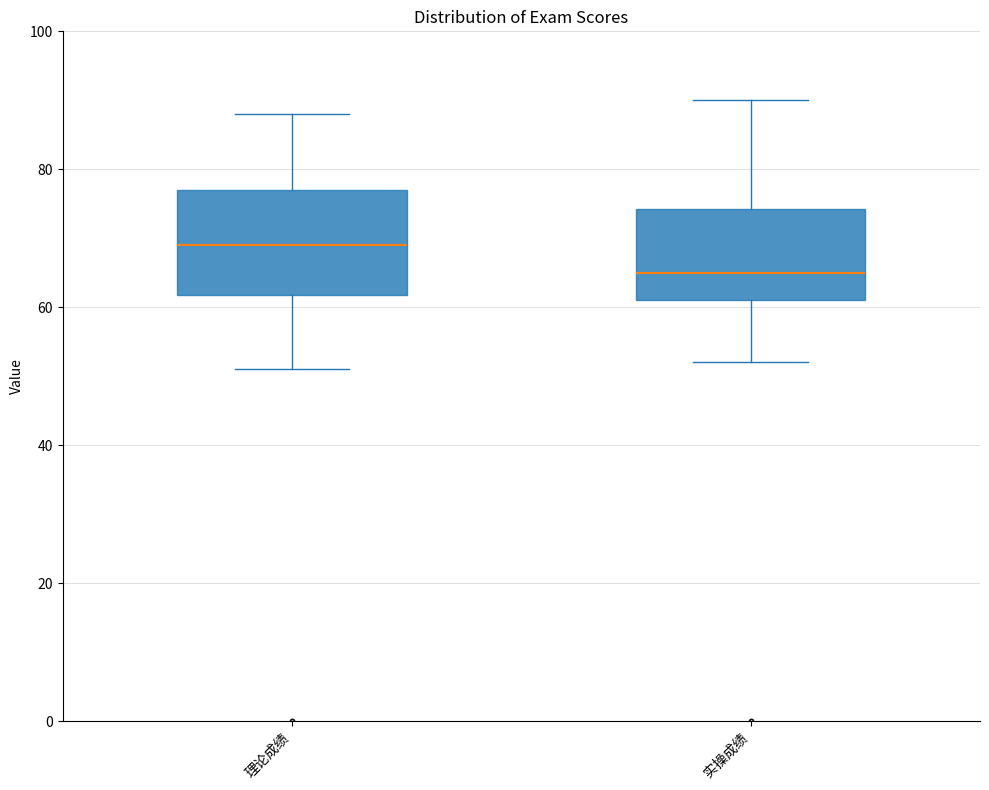

Where does the upper whisker of the box for 实操成绩 end on the y-axis? The values are not printed on the chart, so give them approximately, as read against the axis.

90